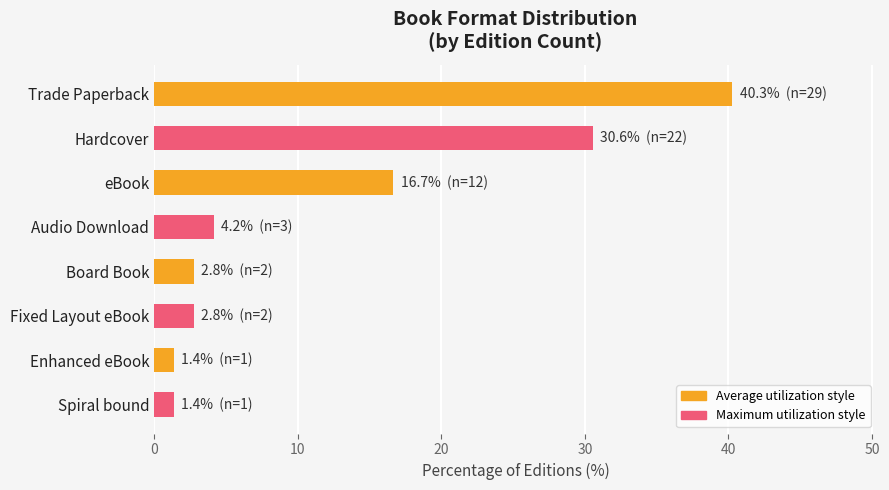

The chart shows a value of 2.8 at Fixed Layout eBook. True or false?

True